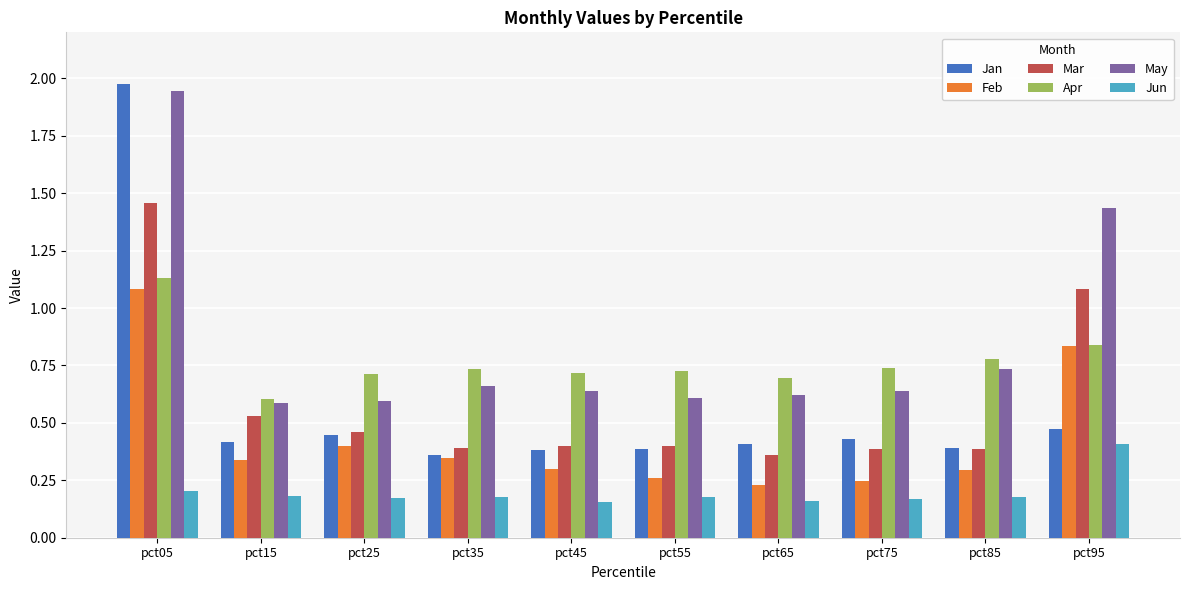

What is the total value across all series at pct45?

2.6